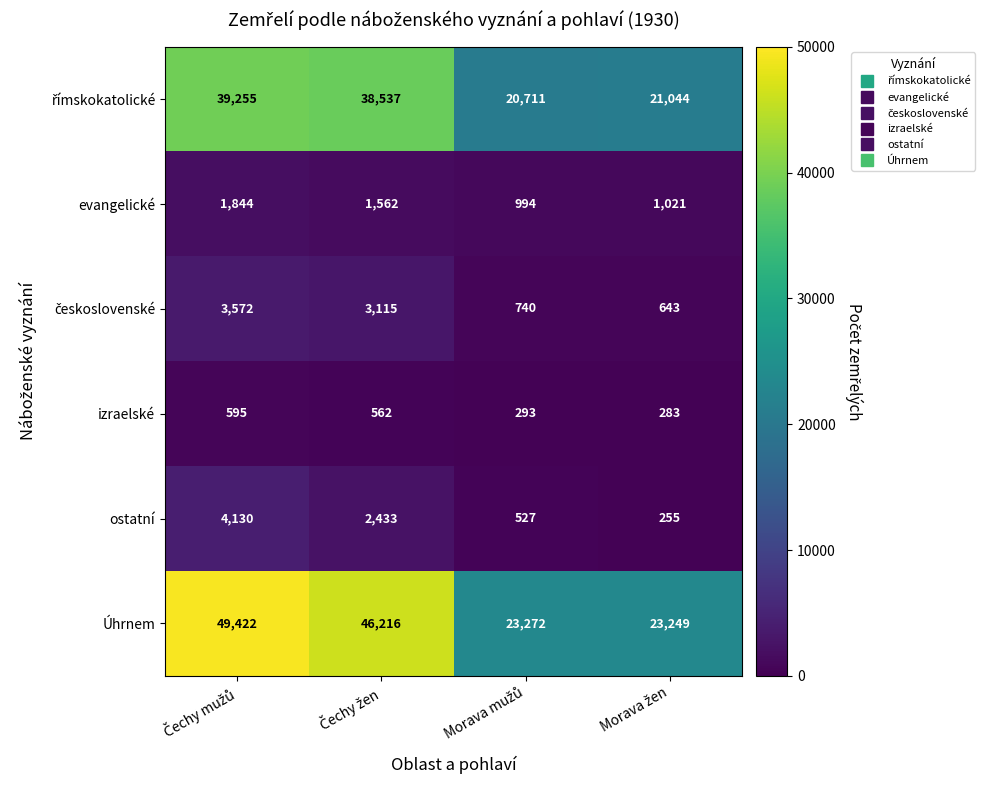

Count the number of data series in this chart.

6